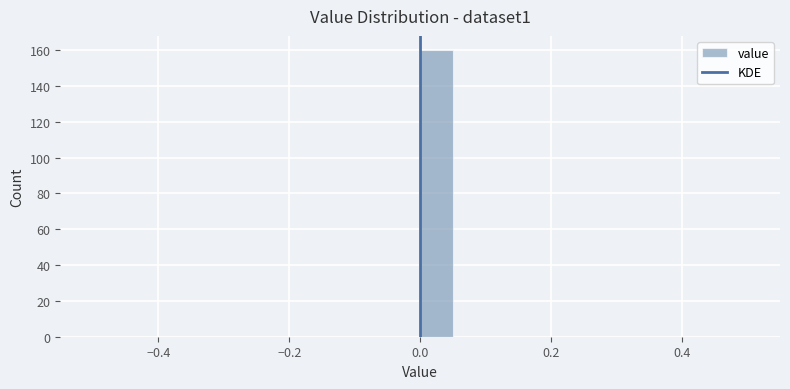

Around what value on the x-axis is the tallest bar? Give the approximate position of its centre, as read against the axis.

0.02